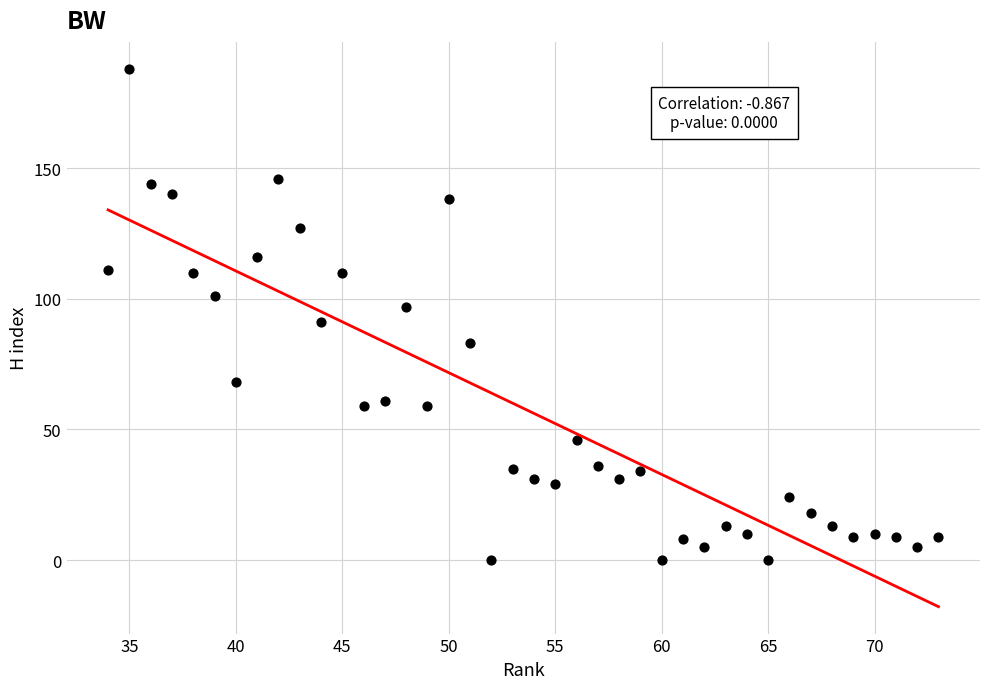

What is the range of Y values (max minus min)?

188